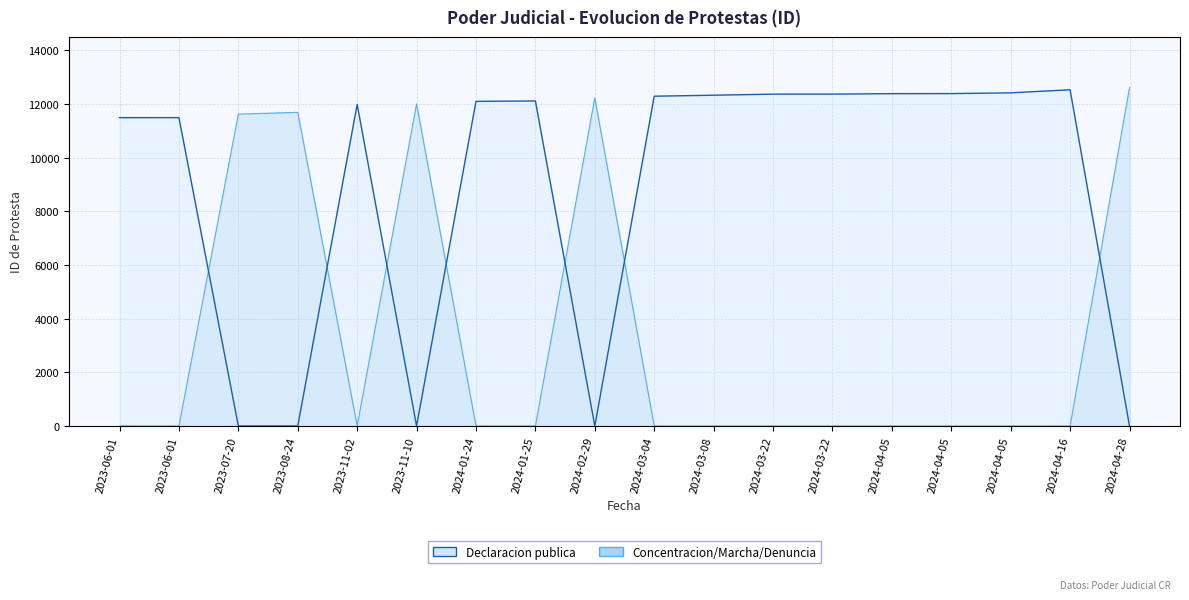

In Declaracion publica, how many points are higher than both neighbors (excluding endpoints)?

4